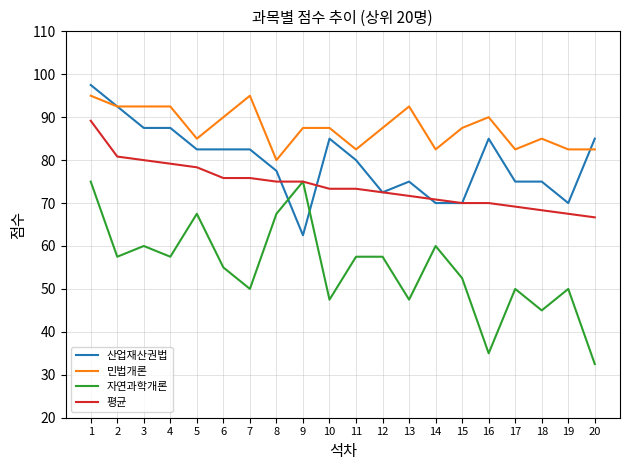

List the series in order of their peak value, lowest first.

자연과학개론, 평균, 민법개론, 산업재산권법